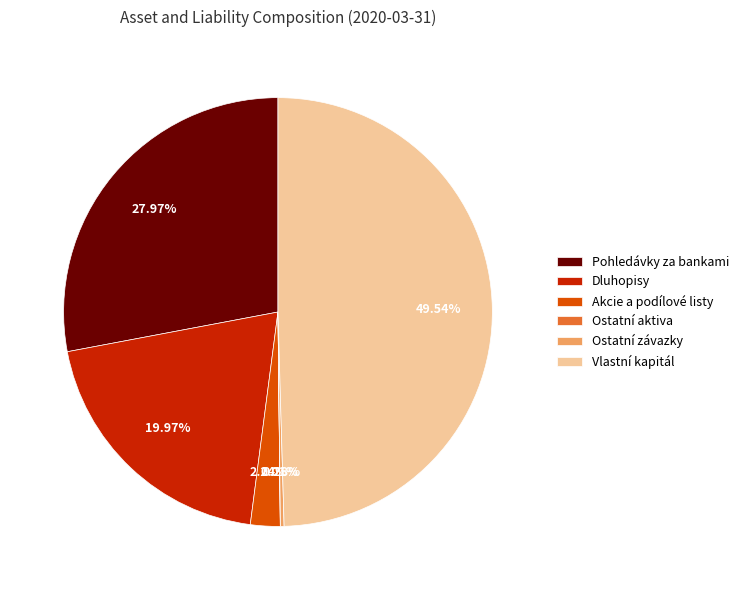

What is the largest slice in the pie chart?

Vlastní kapitál